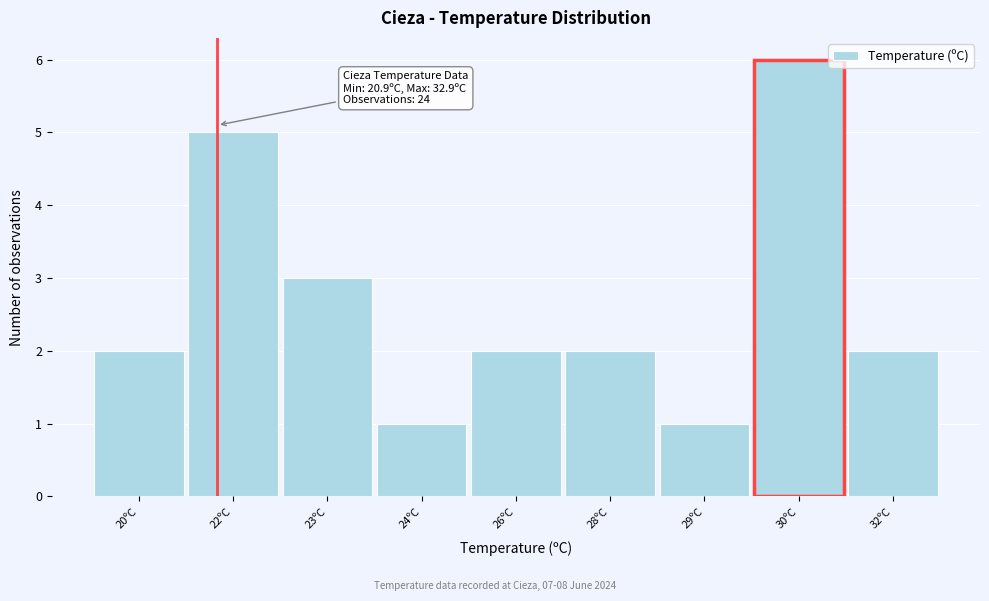

Reading left to right, what are all the values shown in this chart?

2	5	3	1	2	2	1	6	2